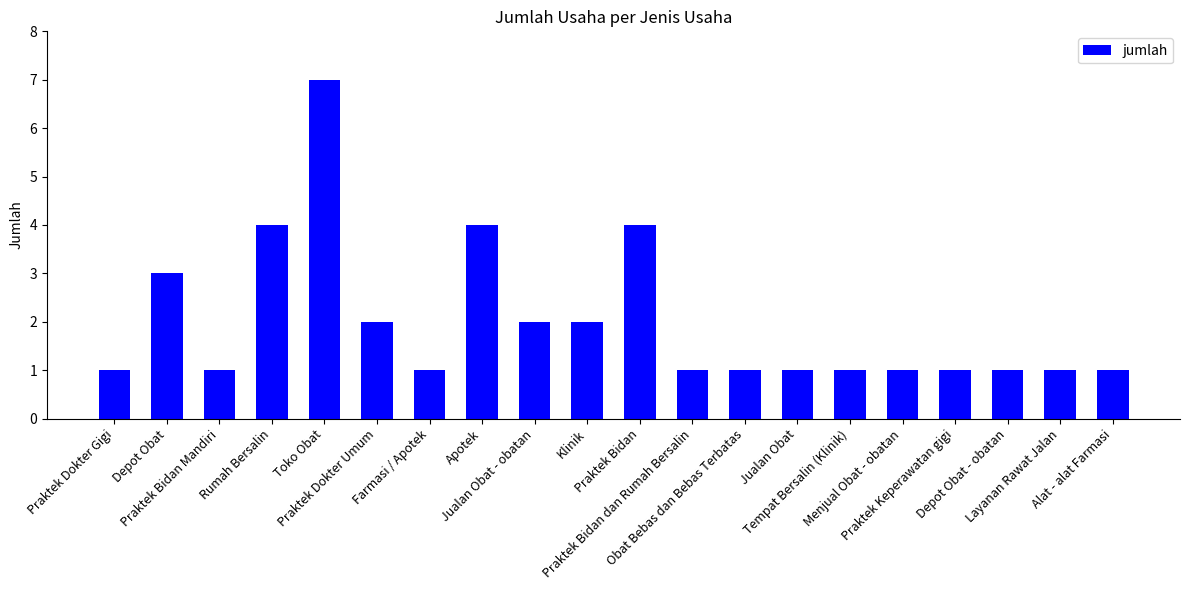

What is the greatest value displayed?

7